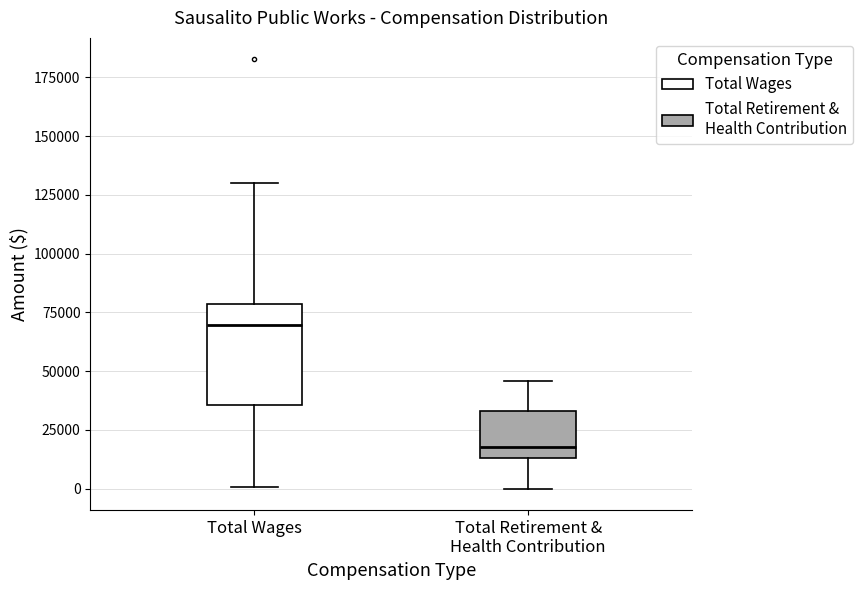

Reading left to right, read every box against the y-axis: the position of its median line, the range the box covers, and the ends of its whiskers. The values are not printed on the chart, so give them approximately, as read against the axis.

Total Wages: median 70000, box 35000 to 80000, whiskers 0 to 130000
Total Retirement & Health Contribution: median 20000, box 15000 to 35000, whiskers 0 to 45000